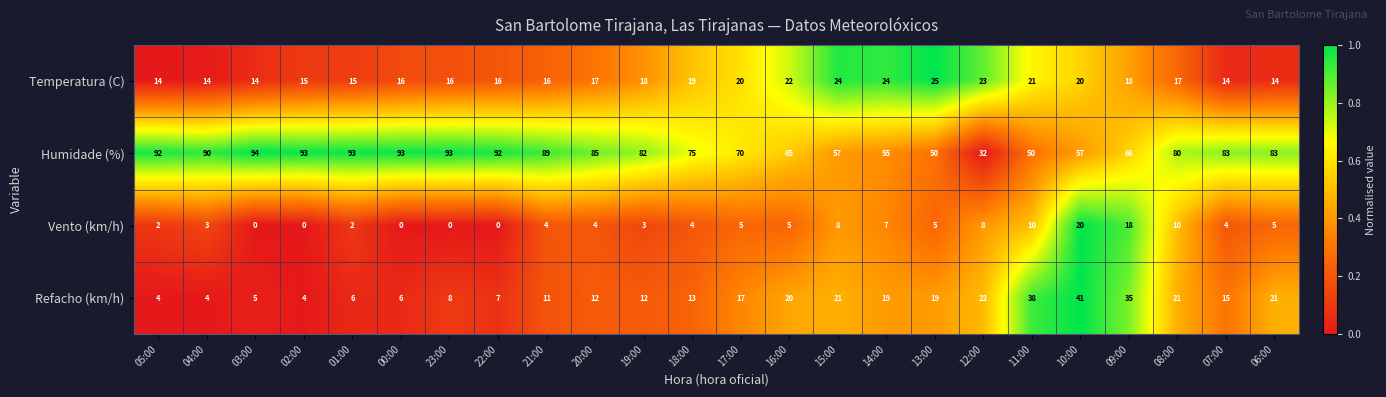

Which series has the largest total across all categories?

Humidade (%)